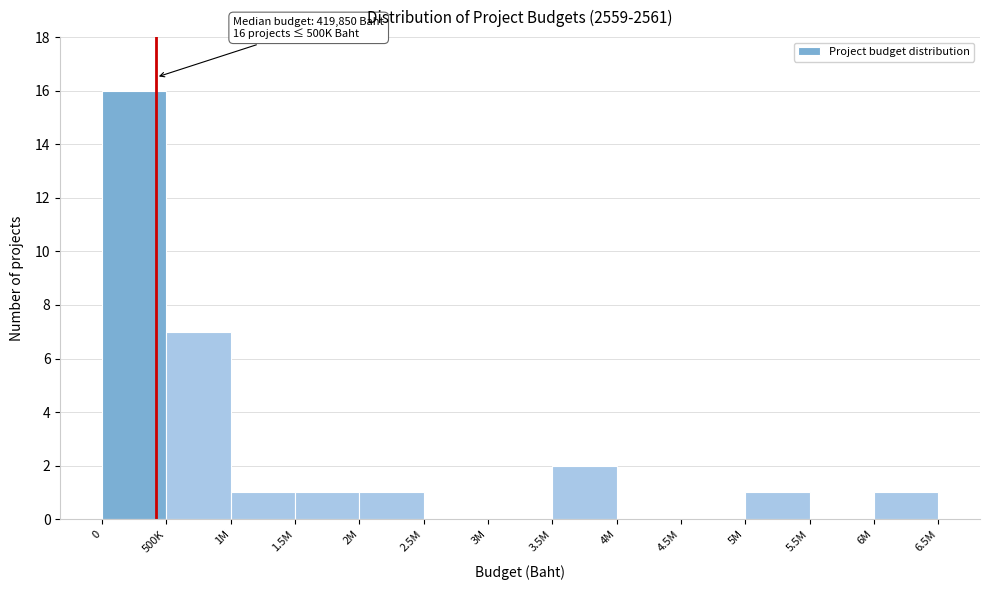

Reading right to left, transcribe all the data shown in this chart.

6M=1	5.5M=0	5M=1	4.5M=0	4M=0	3.5M=2	3M=0	2.5M=0	2M=1	1.5M=1	1M=1	500K=7	0=16